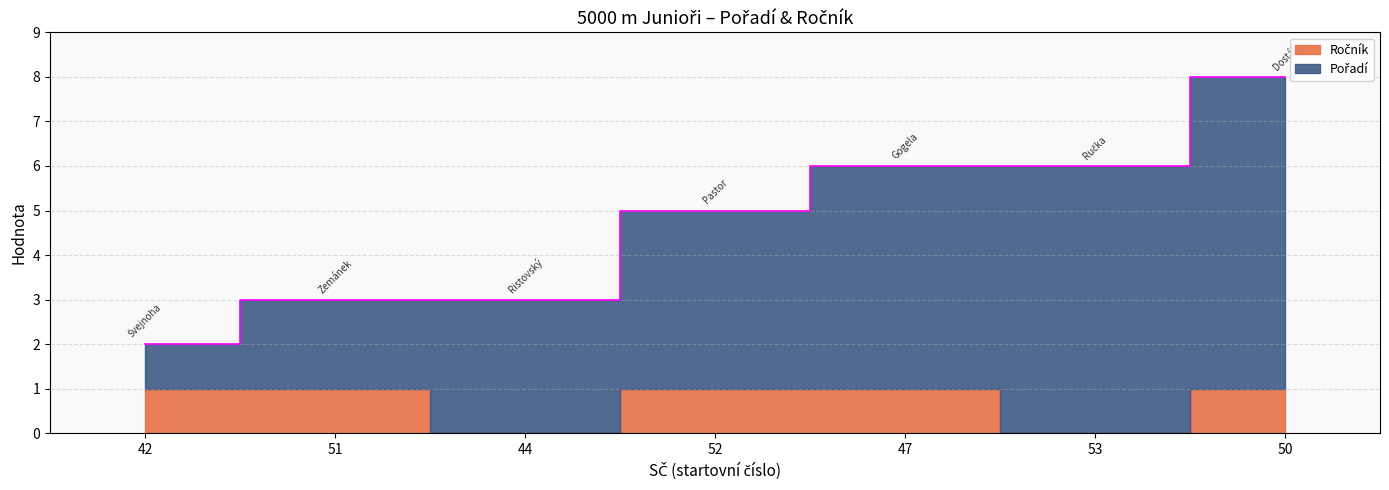

What is the difference between the Pořadí values at 50 and 47?

2